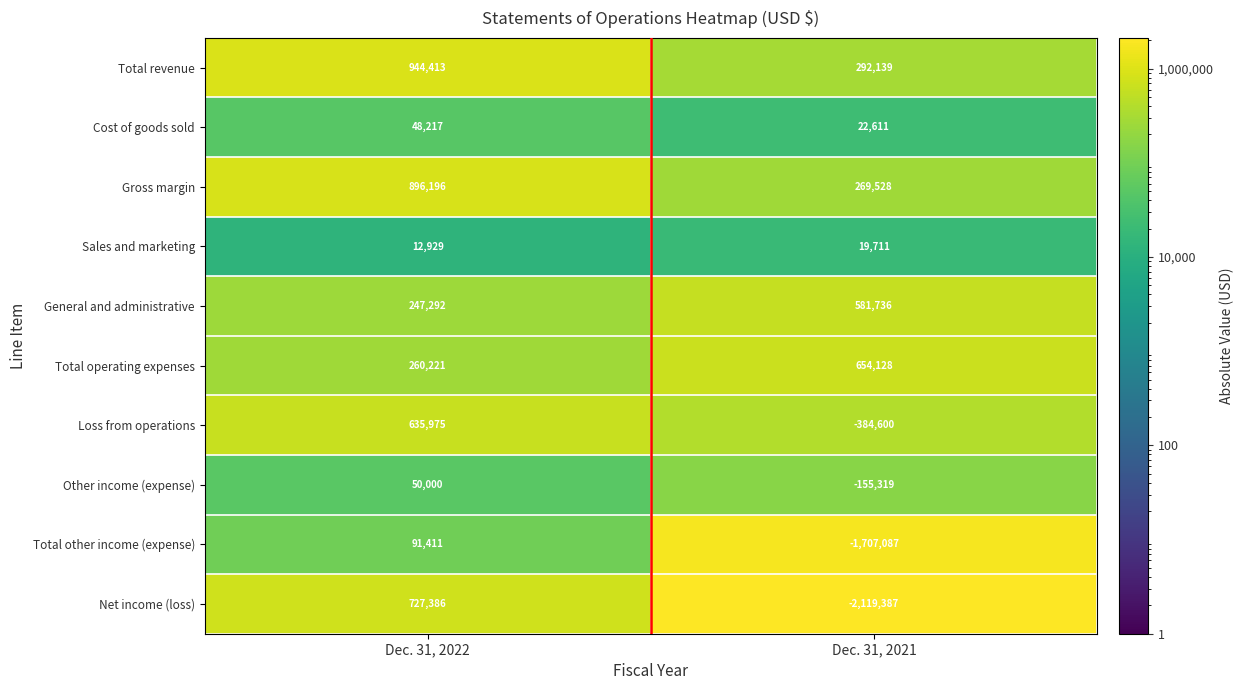

What is the difference between the highest and lowest values at Dec. 31, 2021?

2773515